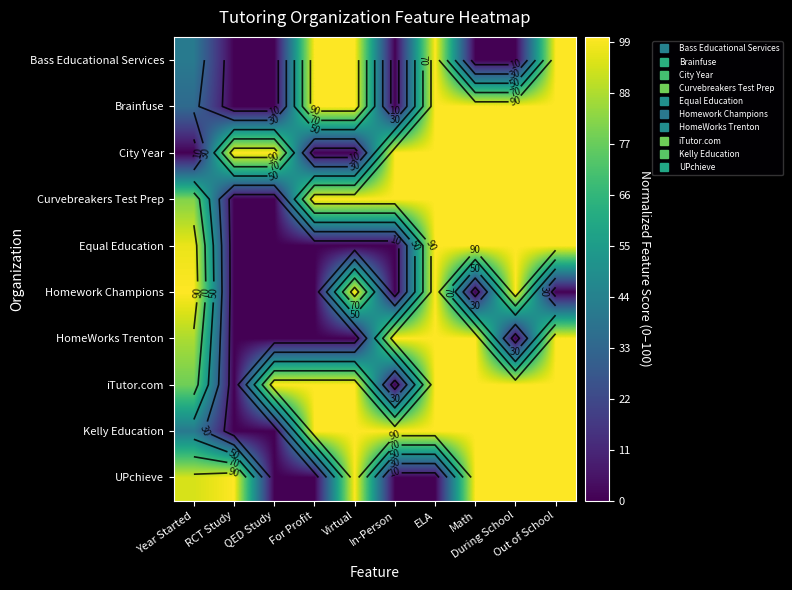

What is the difference between the second highest and second lowest values in the Kelly Education series?

100.0